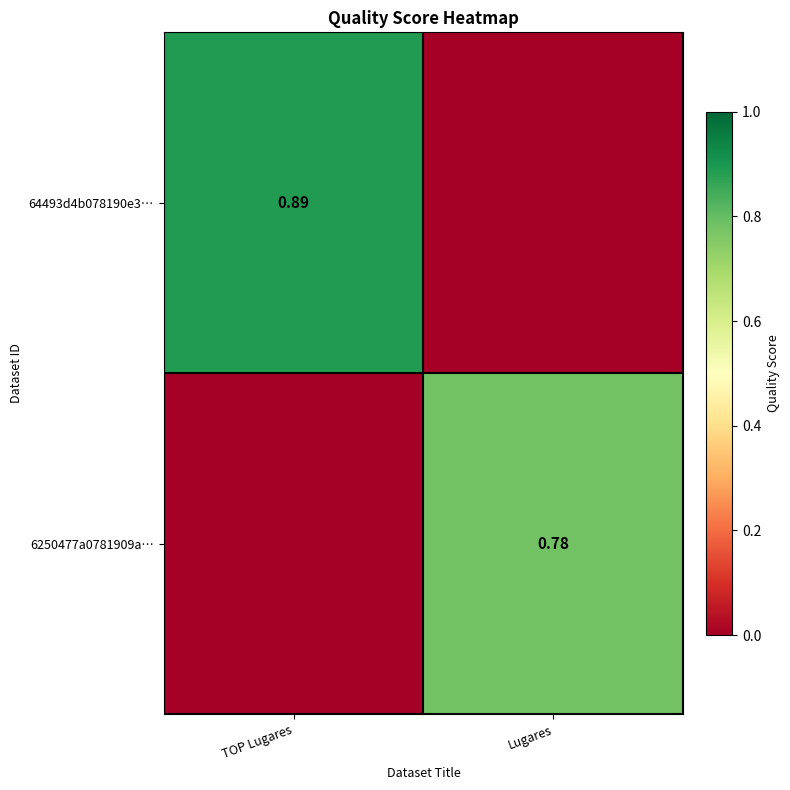

Is the value of 64493d4b078190e3… at TOP Lugares greater than the value of 6250477a0781909a… at Lugares?

Yes